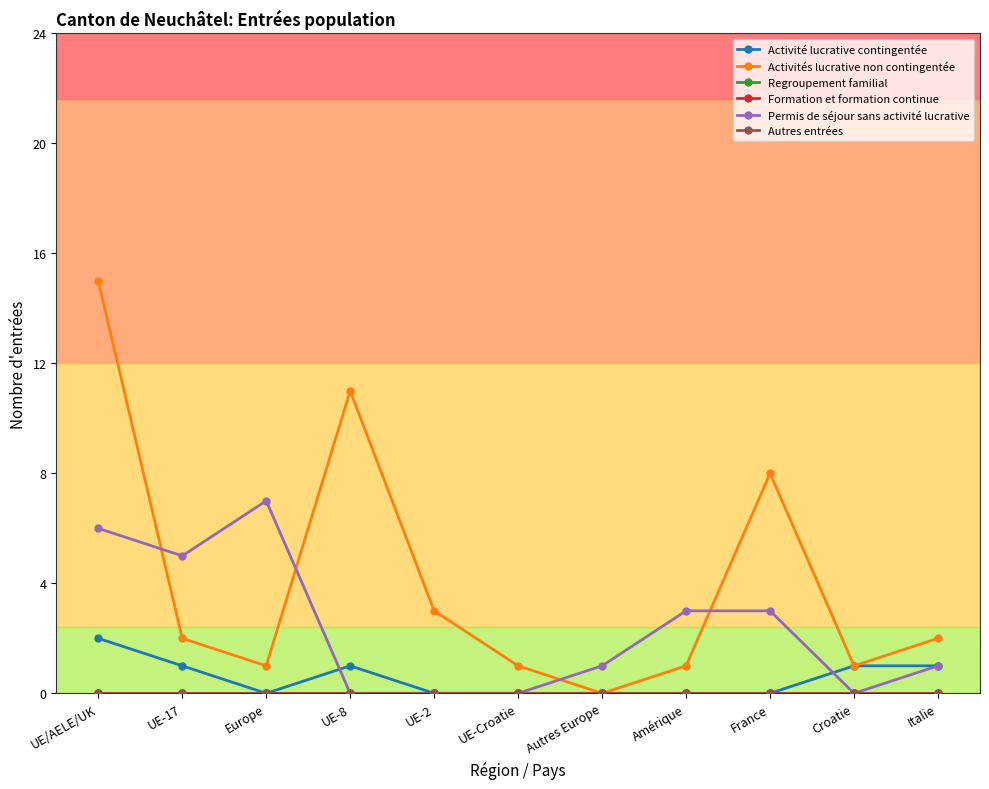

What is the average value of the Permis de séjour sans activité lucrative series?

2